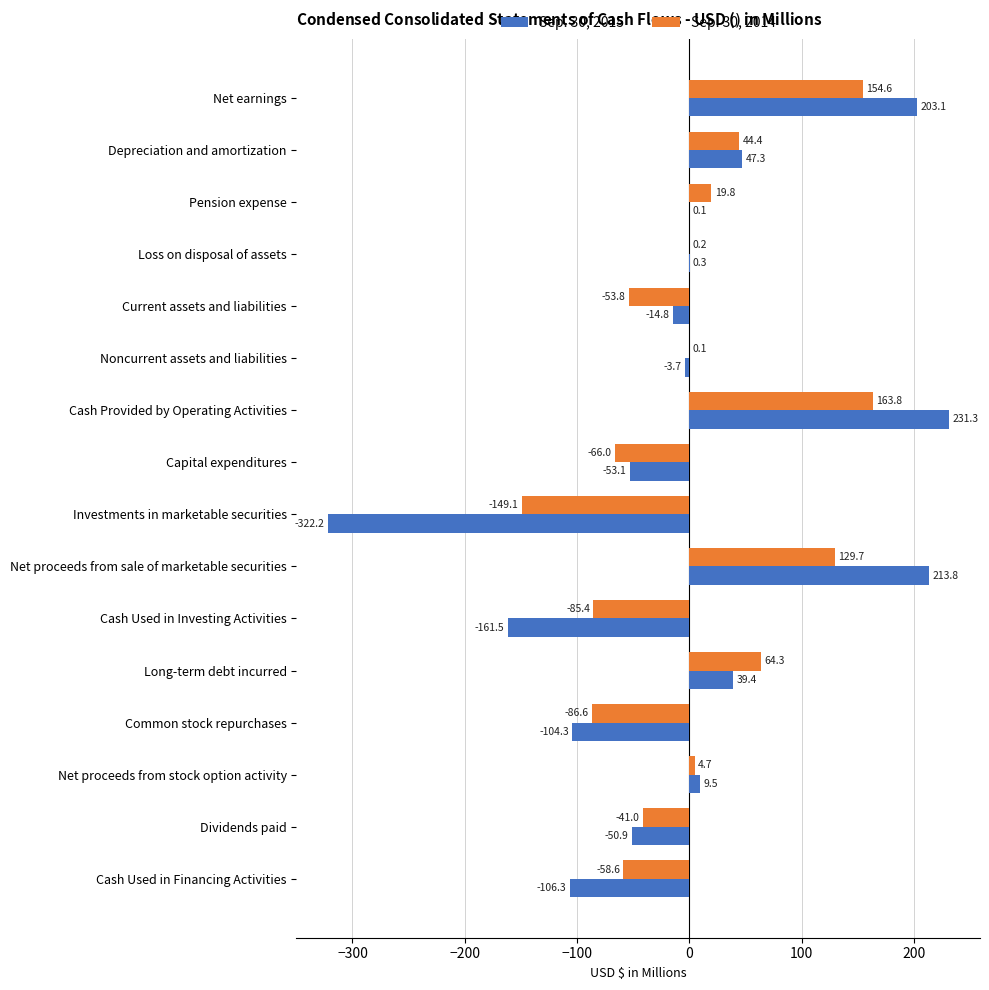

Which series has the widest spread of values?

Sep. 30, 2015